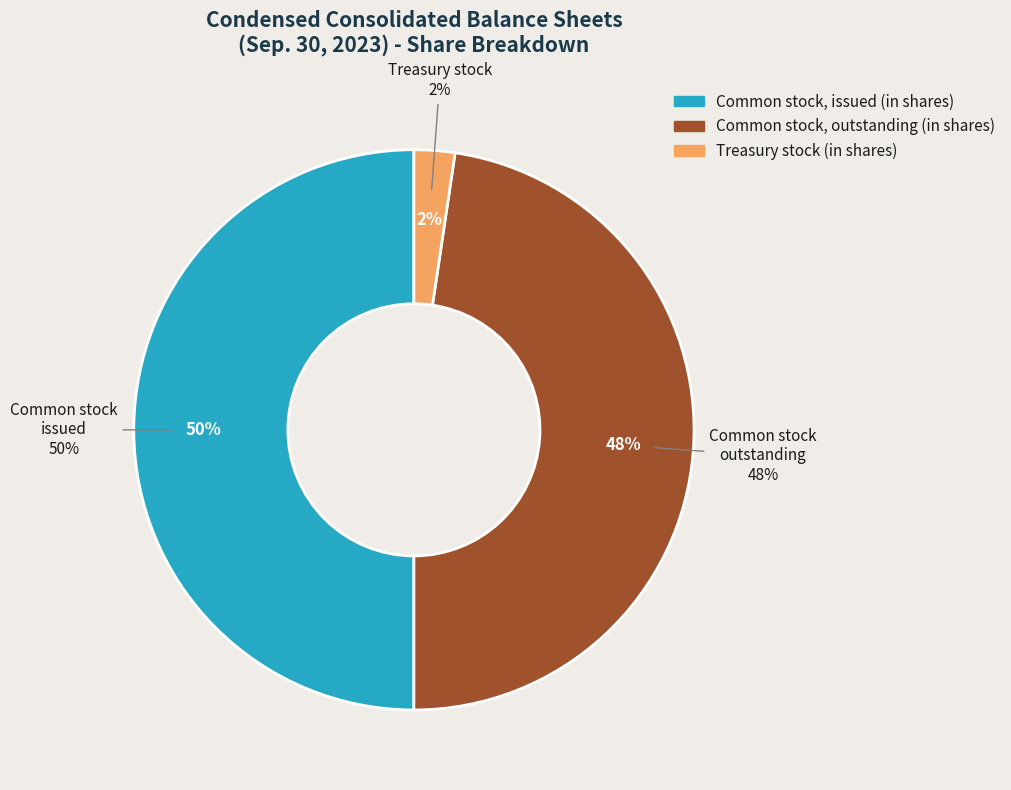

To the nearest percent, what is the difference between the largest and smallest slice percentages?

48%